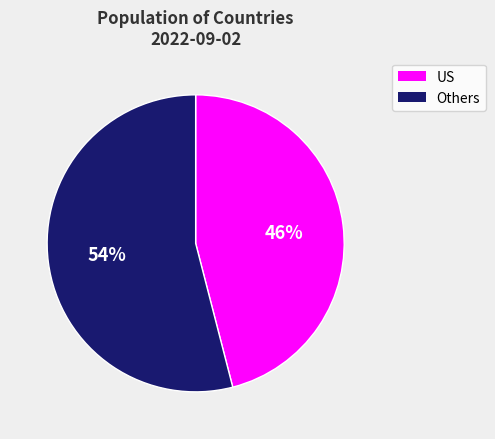

To the nearest percent, what is the difference between the largest and smallest slice percentages?

8%